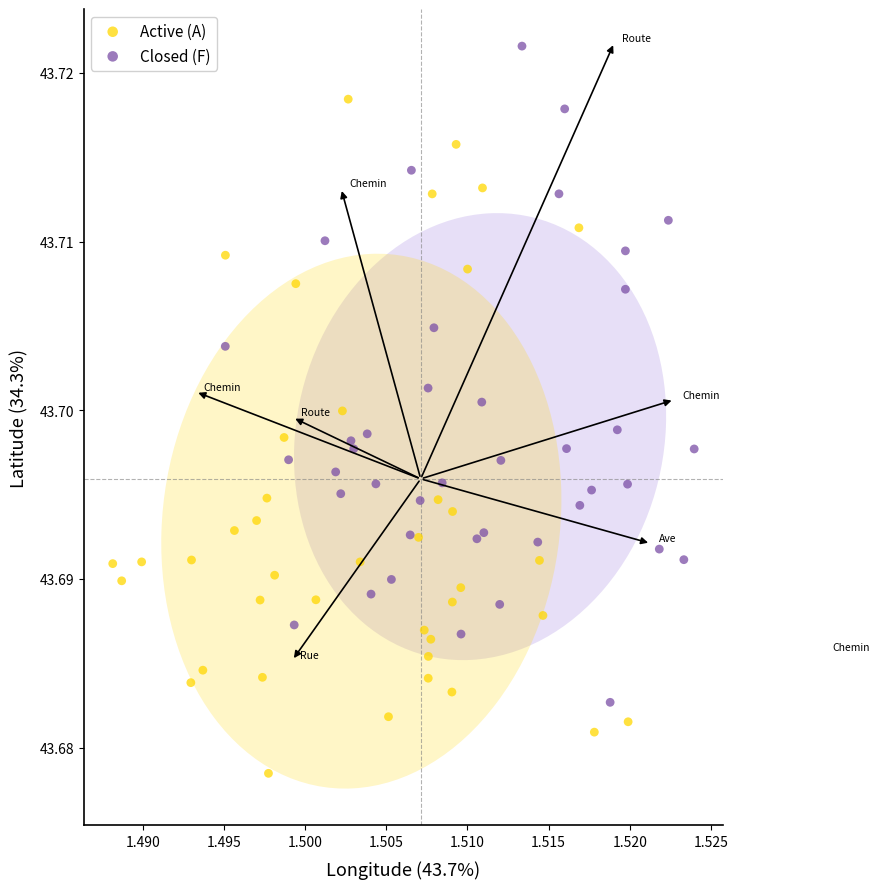

Which series contains the lowest Y value?

Active (A)